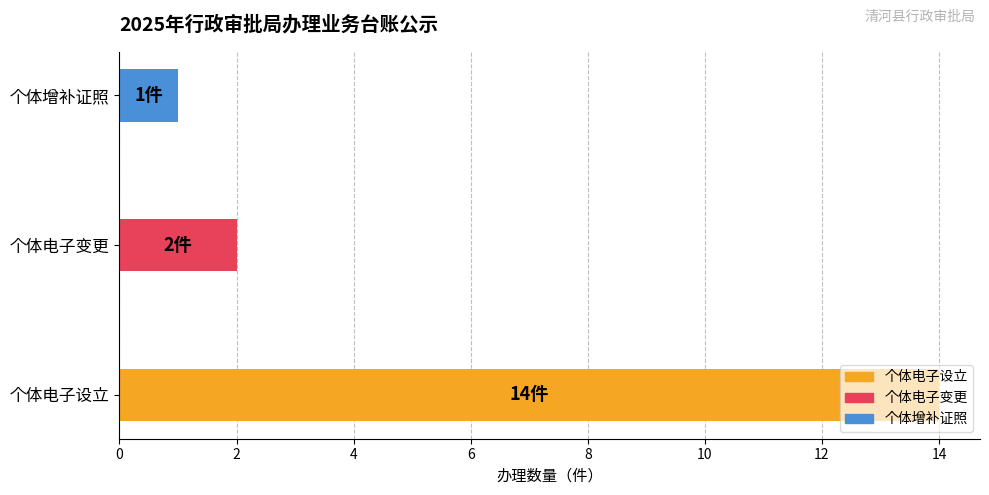

How many bars are there in total?

3